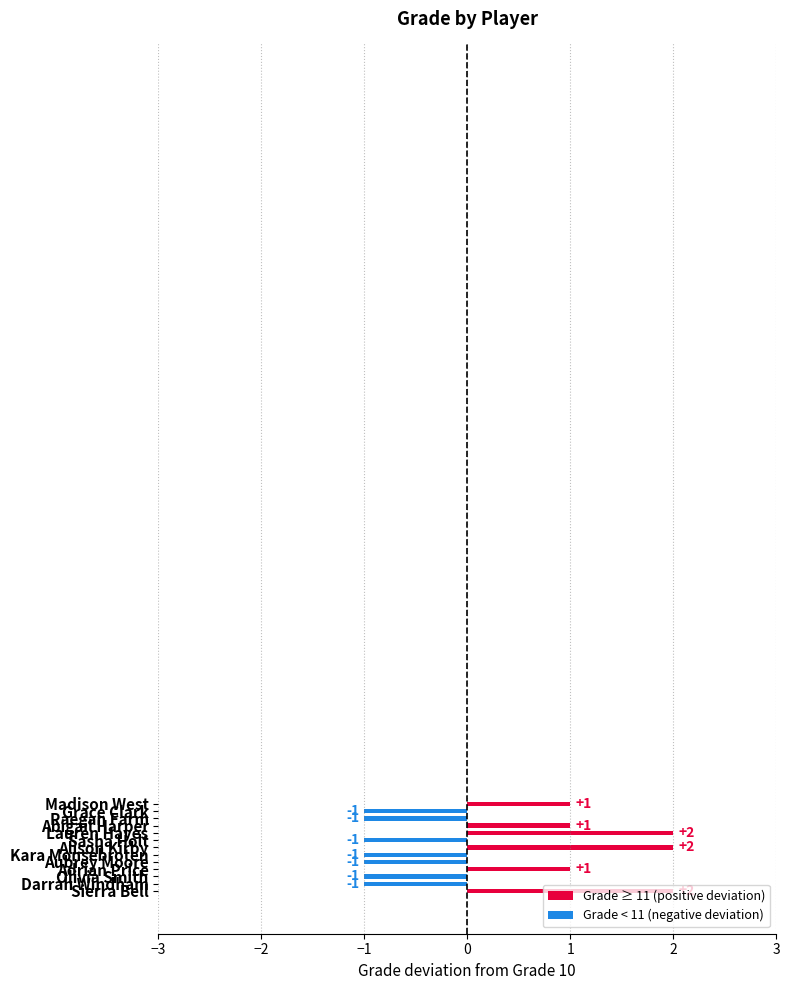

Does the chart contain stacked bars?

No